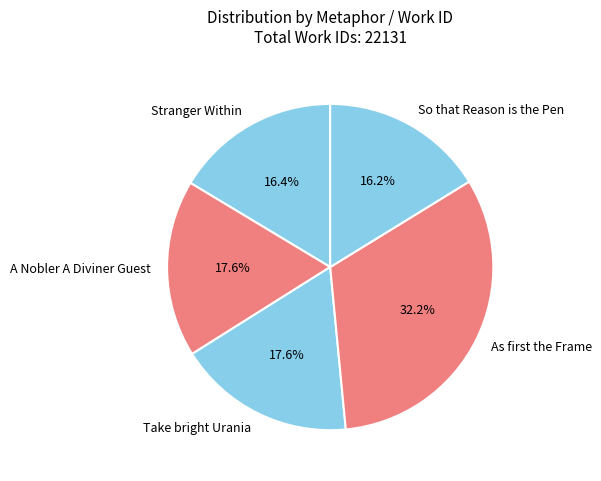

Which slice is the largest?

As first the Frame